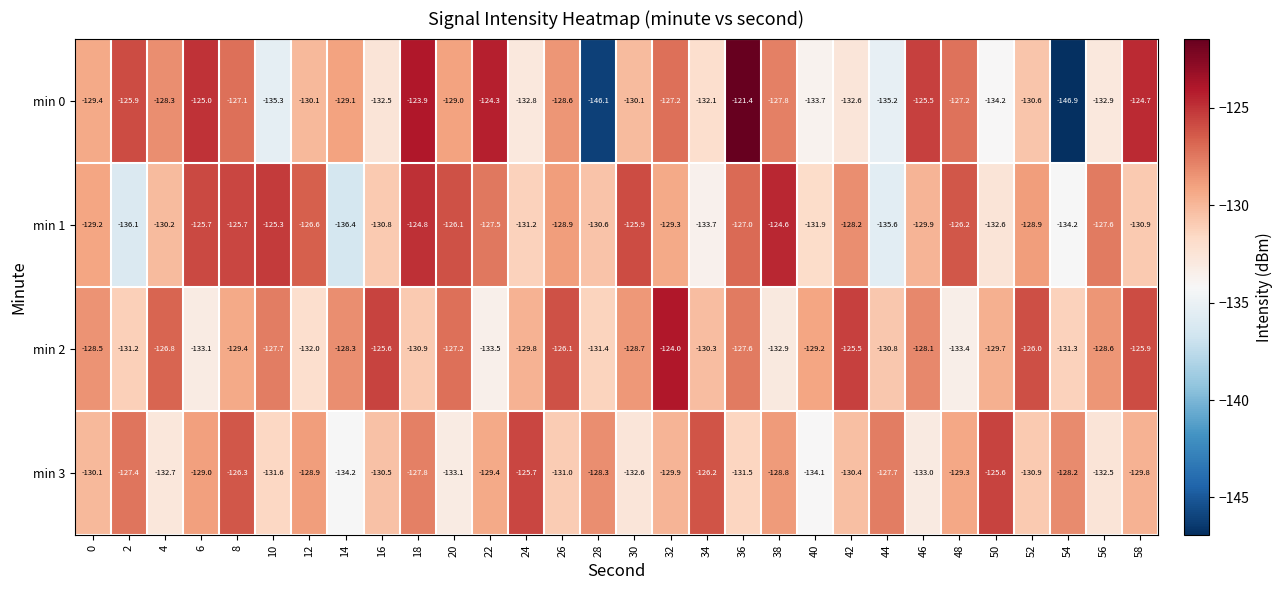

What value does the min 3 series have at 26?

-131.0